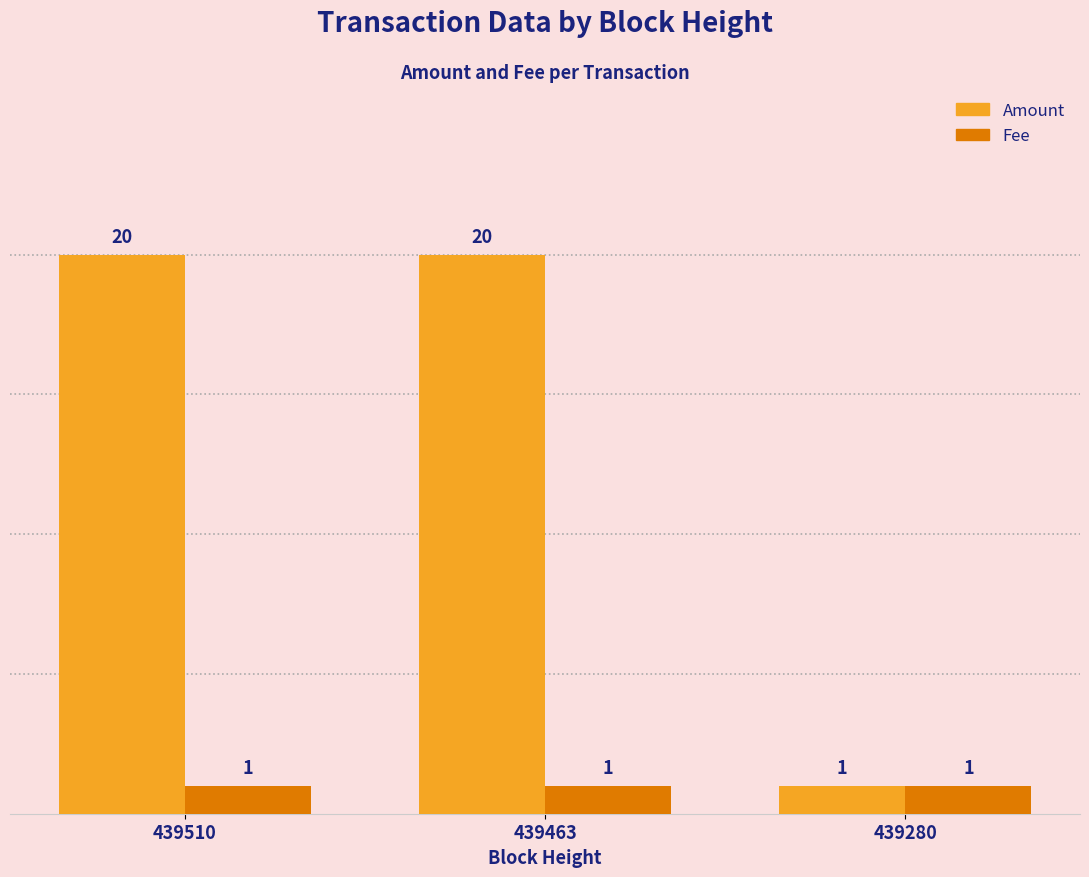

Are the bars grouped side by side (vs. stacked)?

Yes